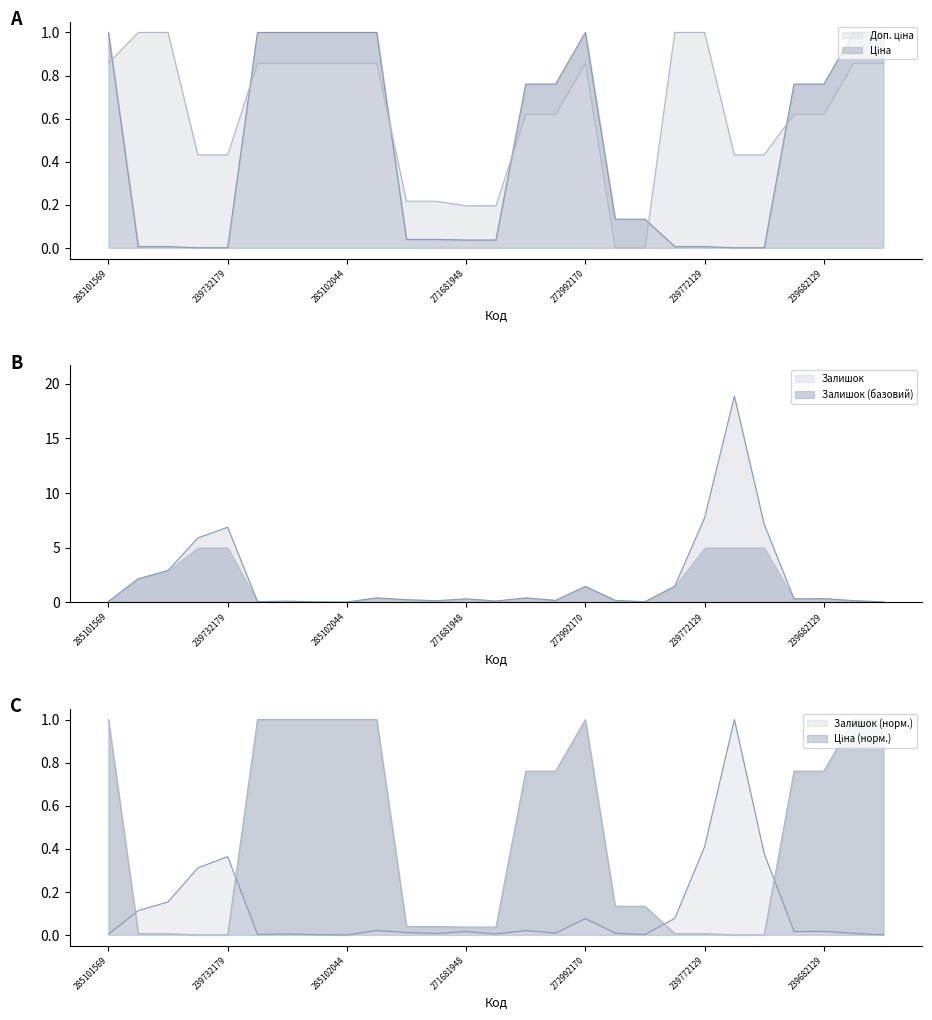

What is the maximum value shown in the chart?

18.9